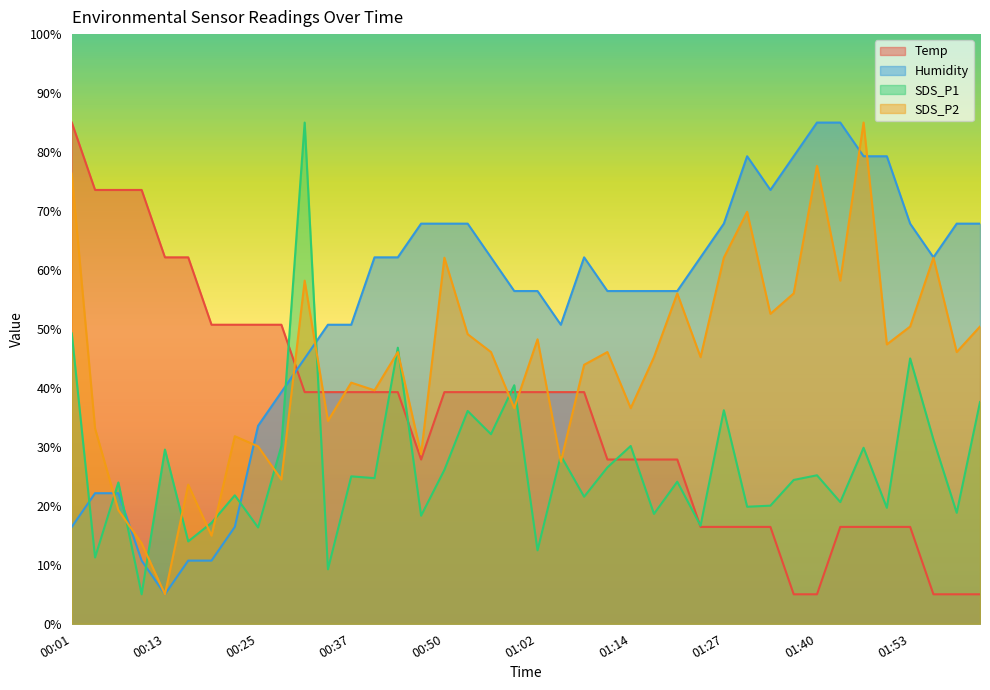

Where is the first local maximum for Humidity?

01:08